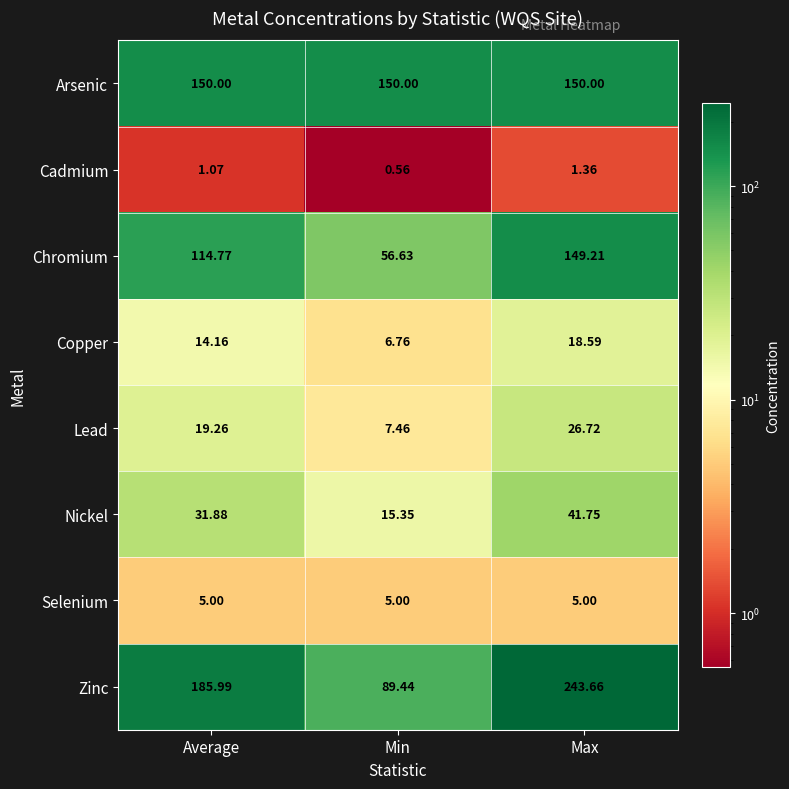

At which category is the sum across all series the highest?

Max